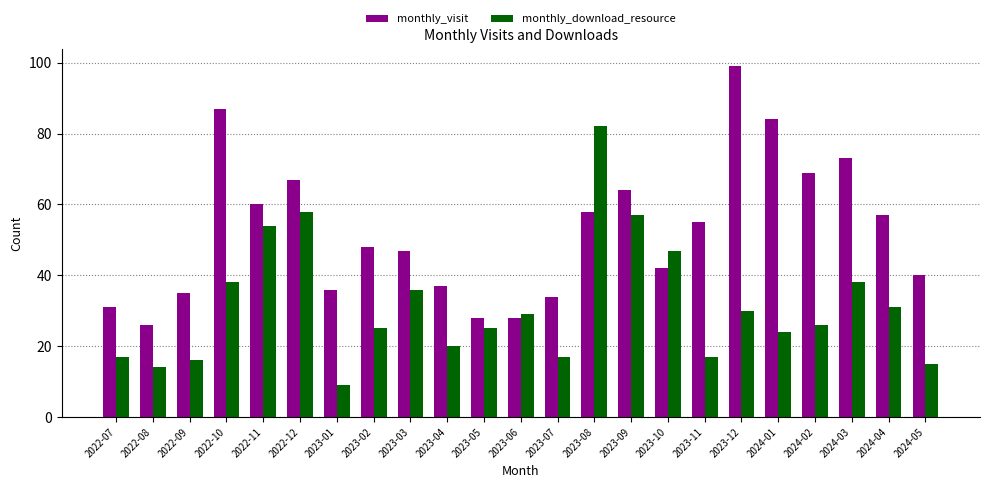

Read the monthly_visit value at 2023-09.

64